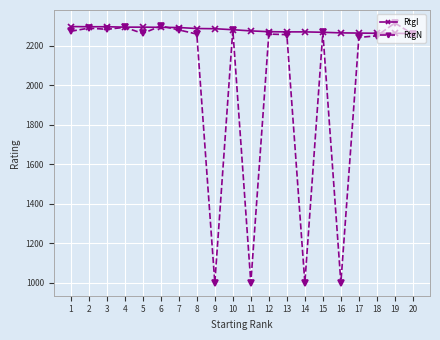

Count the number of categories in the chart.

20